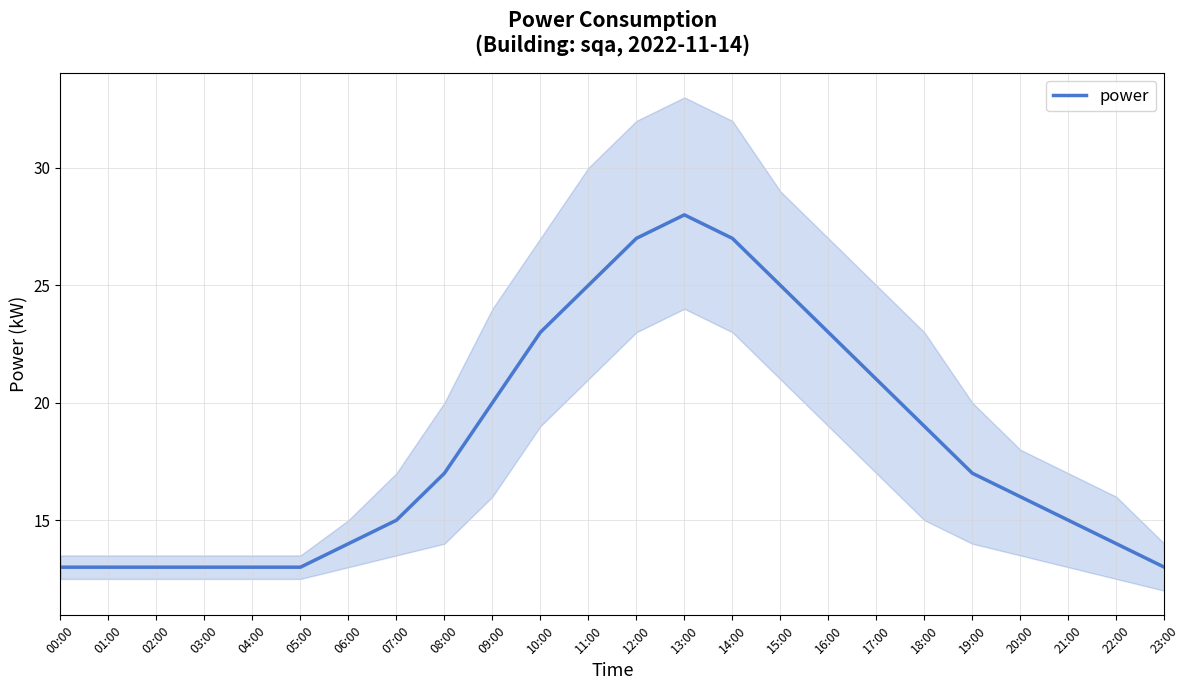

True or false: there are more than 0 points higher than both neighbors.

True